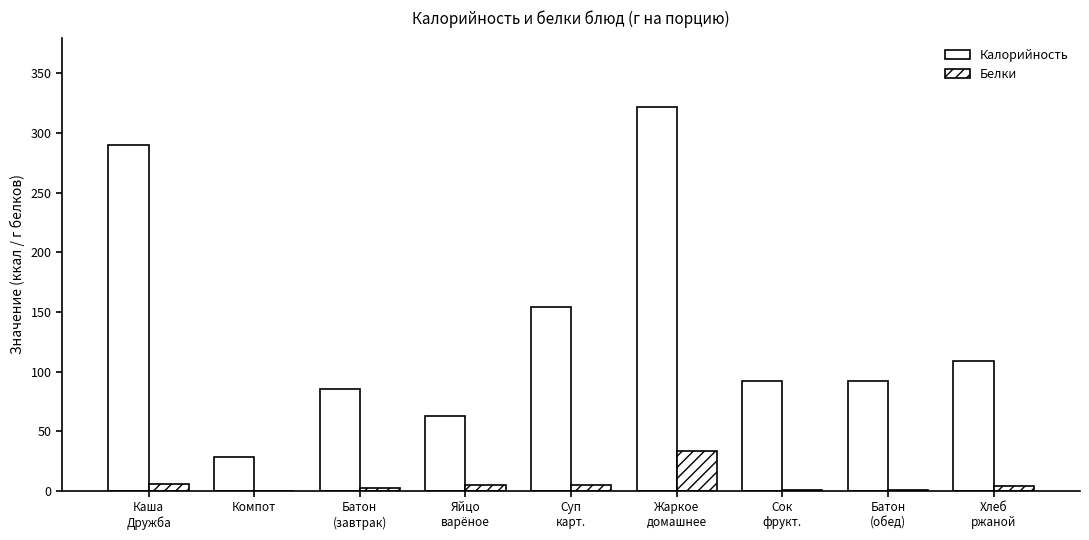

Which label corresponds to the largest value in the chart?

Жаркое
домашнее